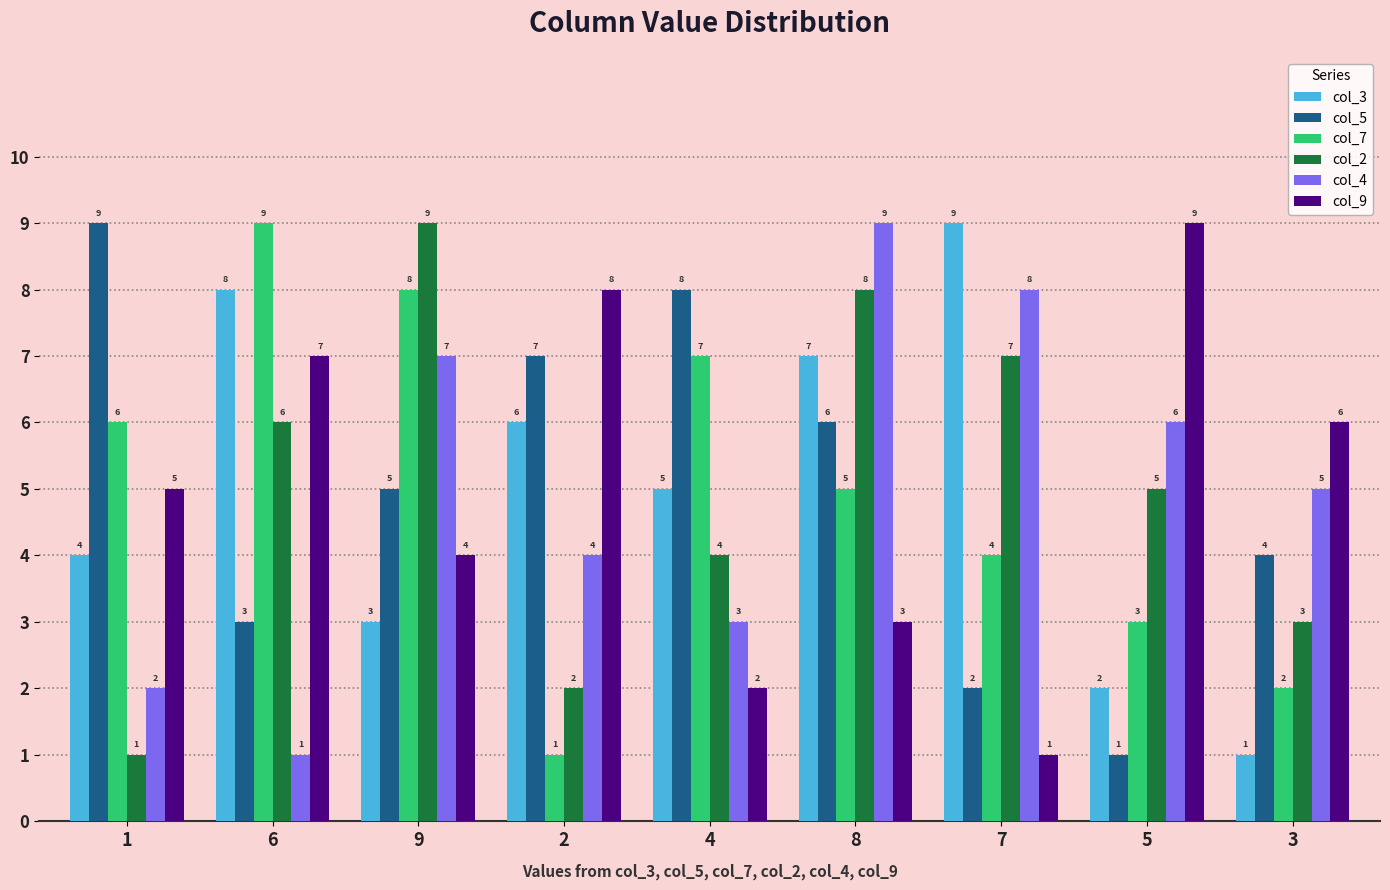

Are the bars horizontal?

No